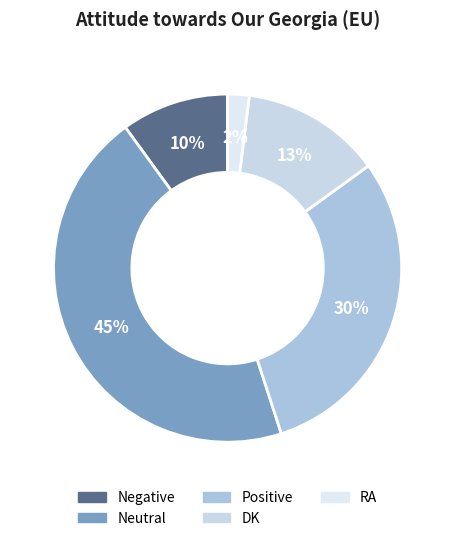

To the nearest percent, what is the difference between the DK and RA slice percentages?

11%